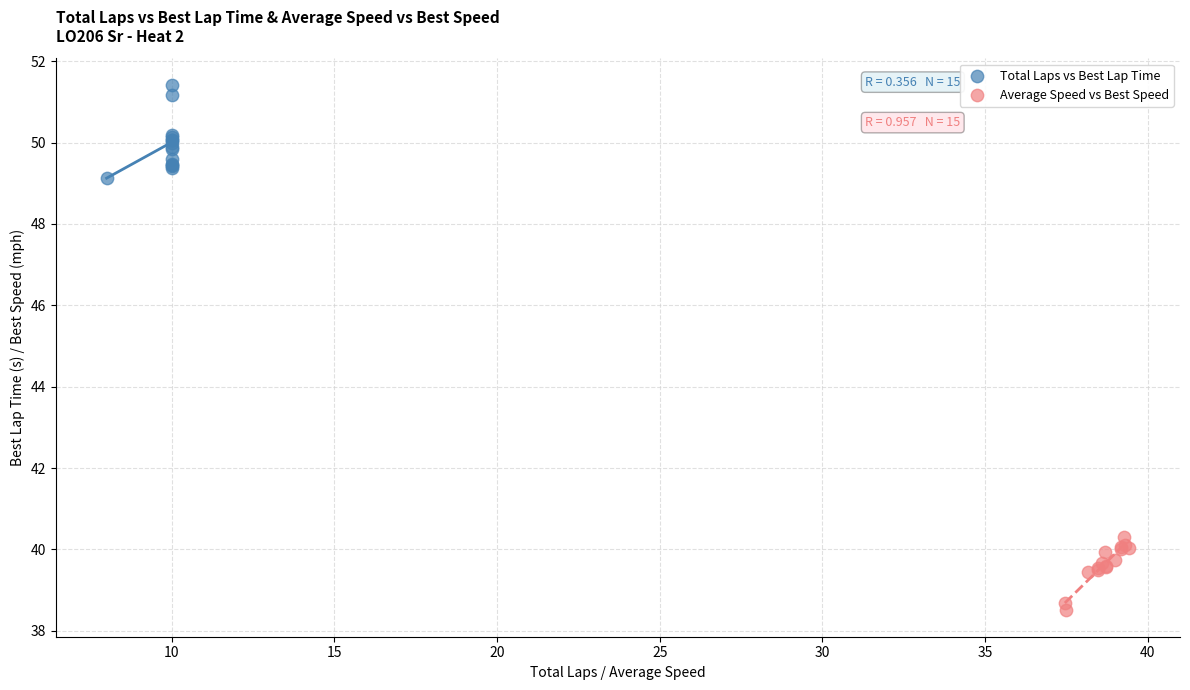

Which series contains the highest Y value?

Total Laps vs Best Lap Time